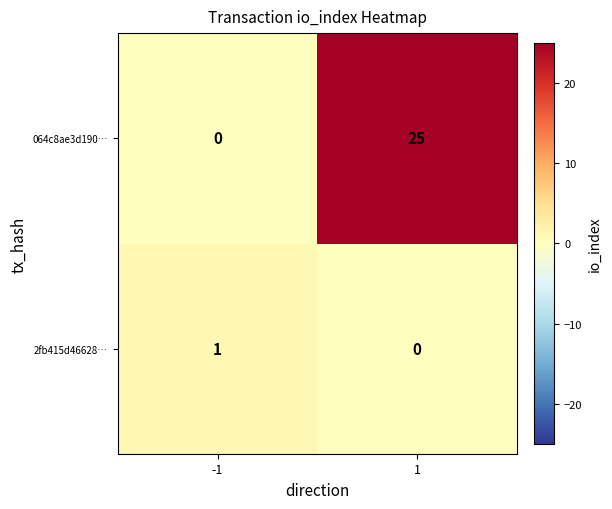

What is the sum of the 064c8ae3d190… values at 1 and -1?

25